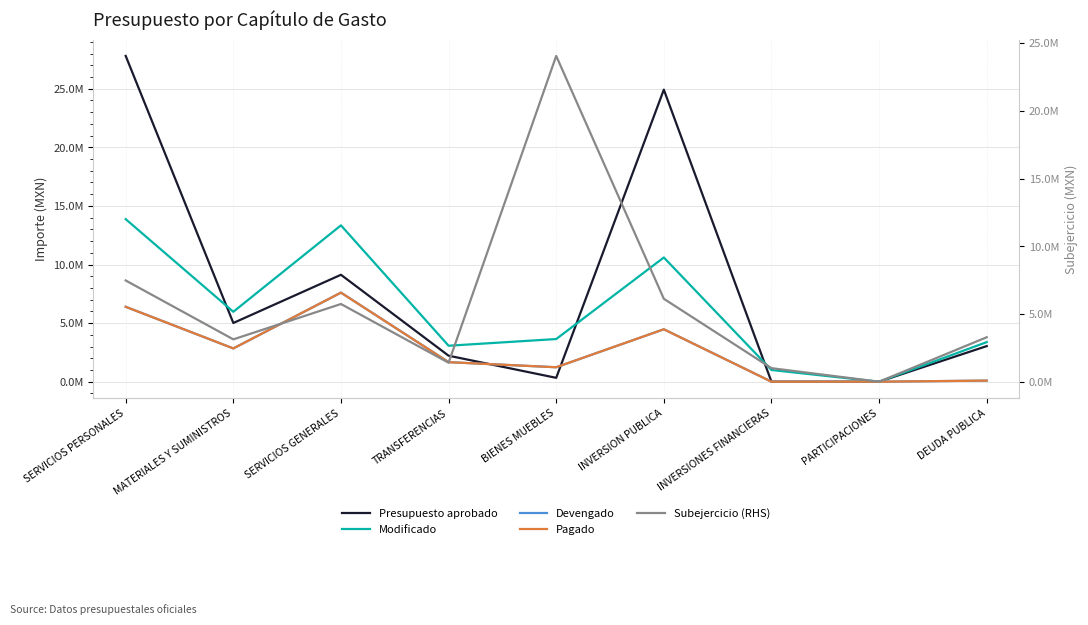

Which series has the largest total across all categories?

Presupuesto aprobado